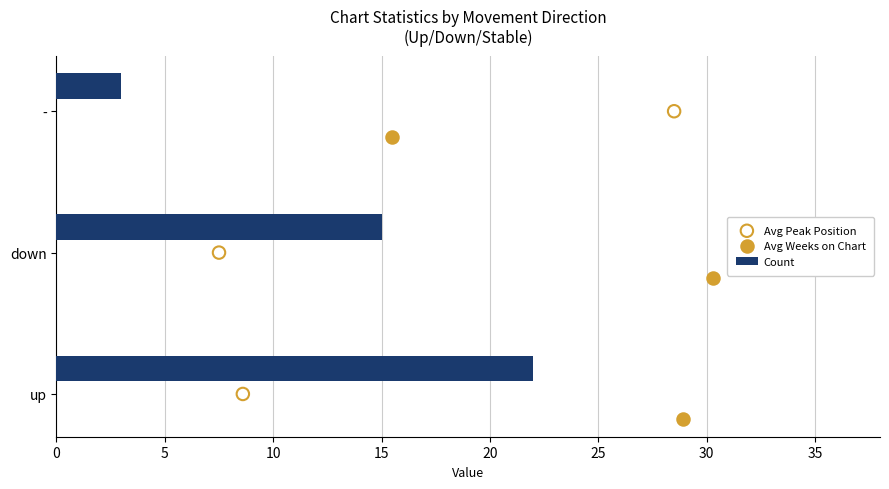

What is the maximum value for Count?

22